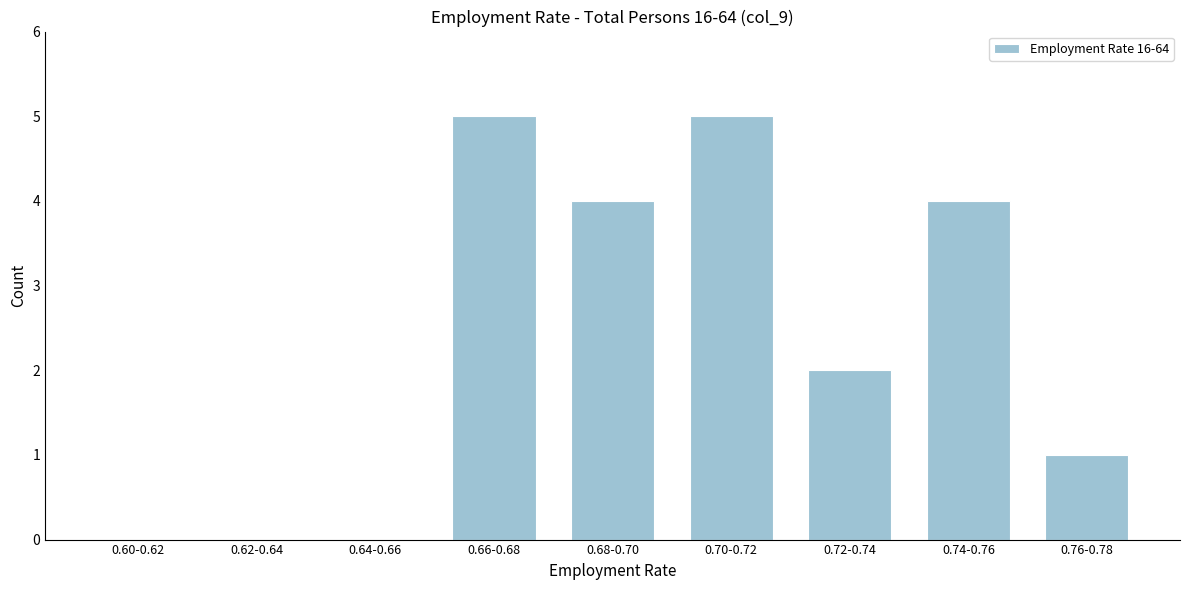

Reading left to right, extract all data points from this chart.

0.60-0.62=0	0.62-0.64=0	0.64-0.66=0	0.66-0.68=5	0.68-0.70=4	0.70-0.72=5	0.72-0.74=2	0.74-0.76=4	0.76-0.78=1